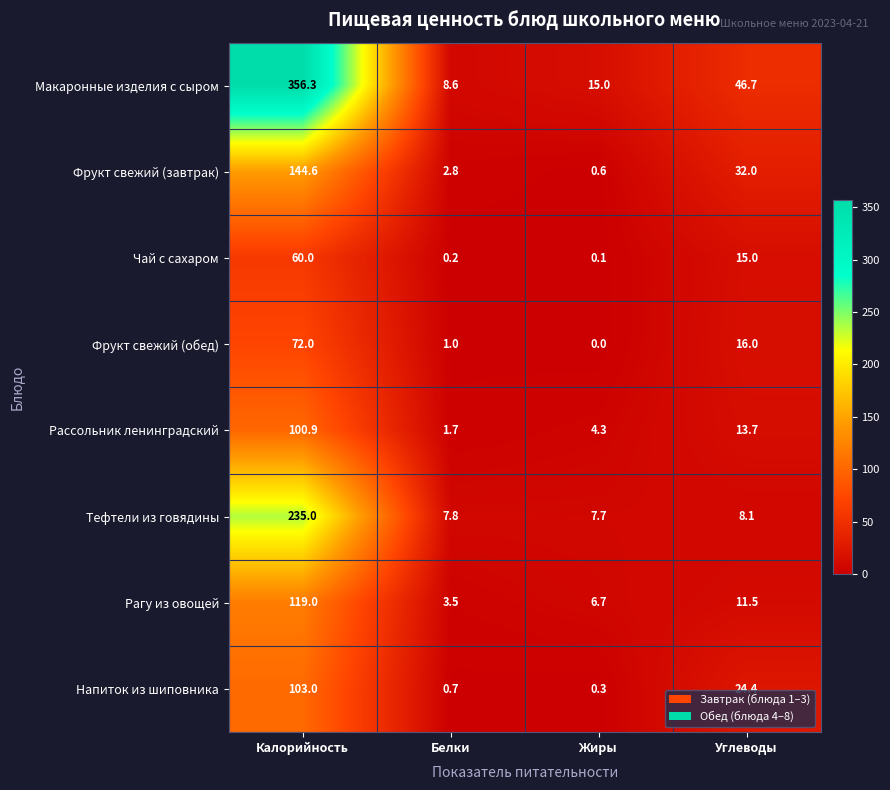

What is the average value of the Макаронные изделия с сыром series?

106.7